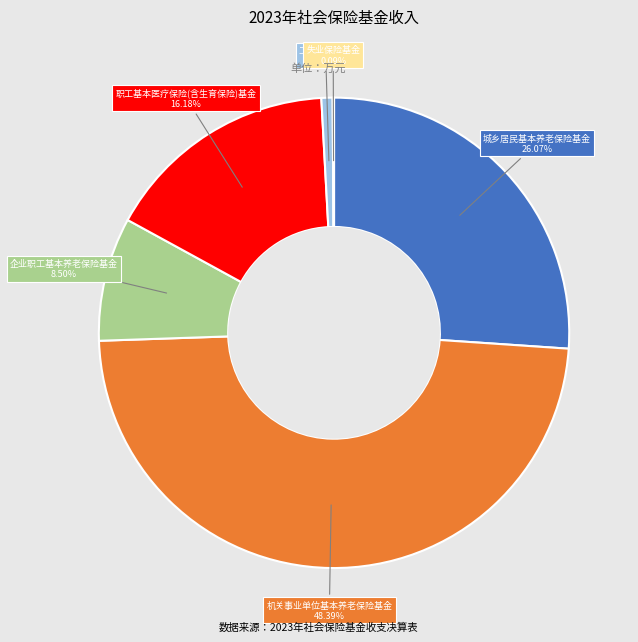

Does any single category account for the majority?

No